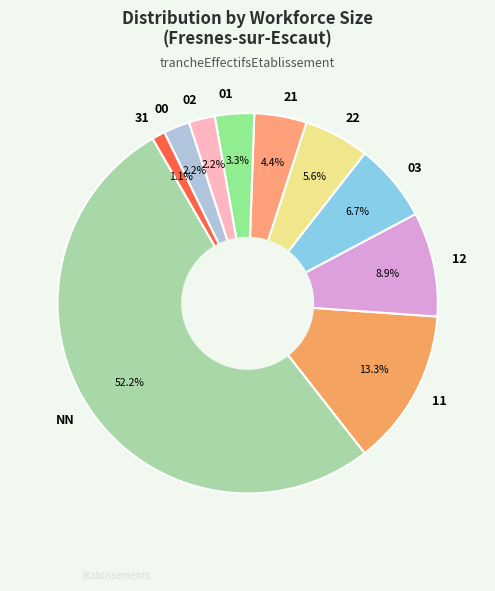

What is the smallest slice in the pie chart?

31